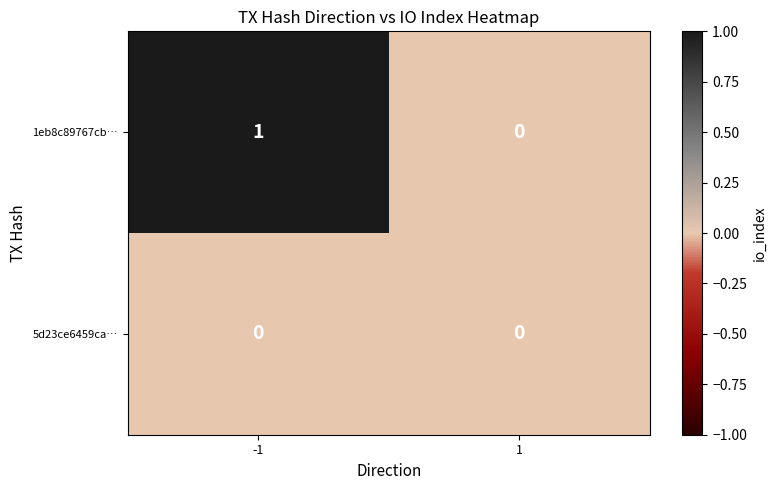

Reading left to right, what are all the values shown in this chart?

1eb8c89767cb…: 1	0
5d23ce6459ca…: 0	0